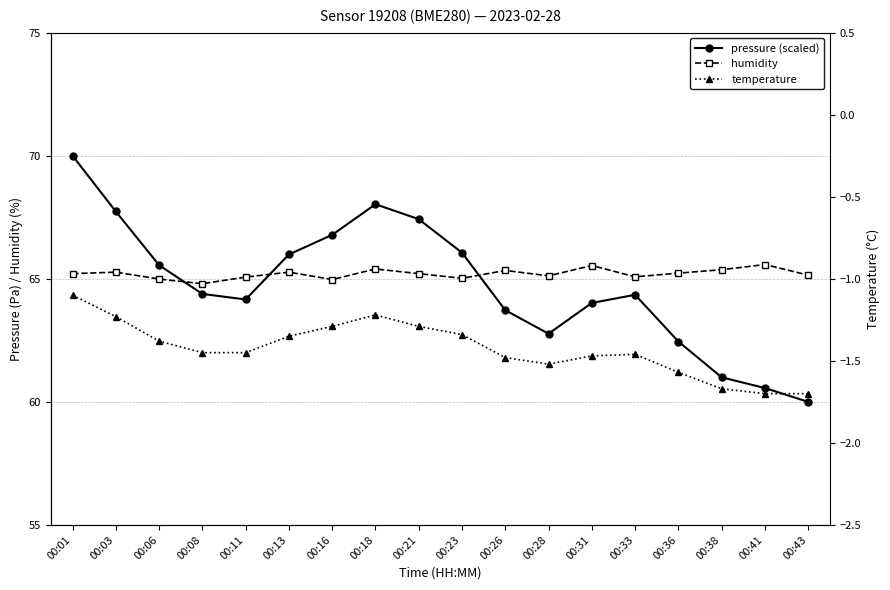

At which label does pressure (scaled) reach its minimum?

00:43